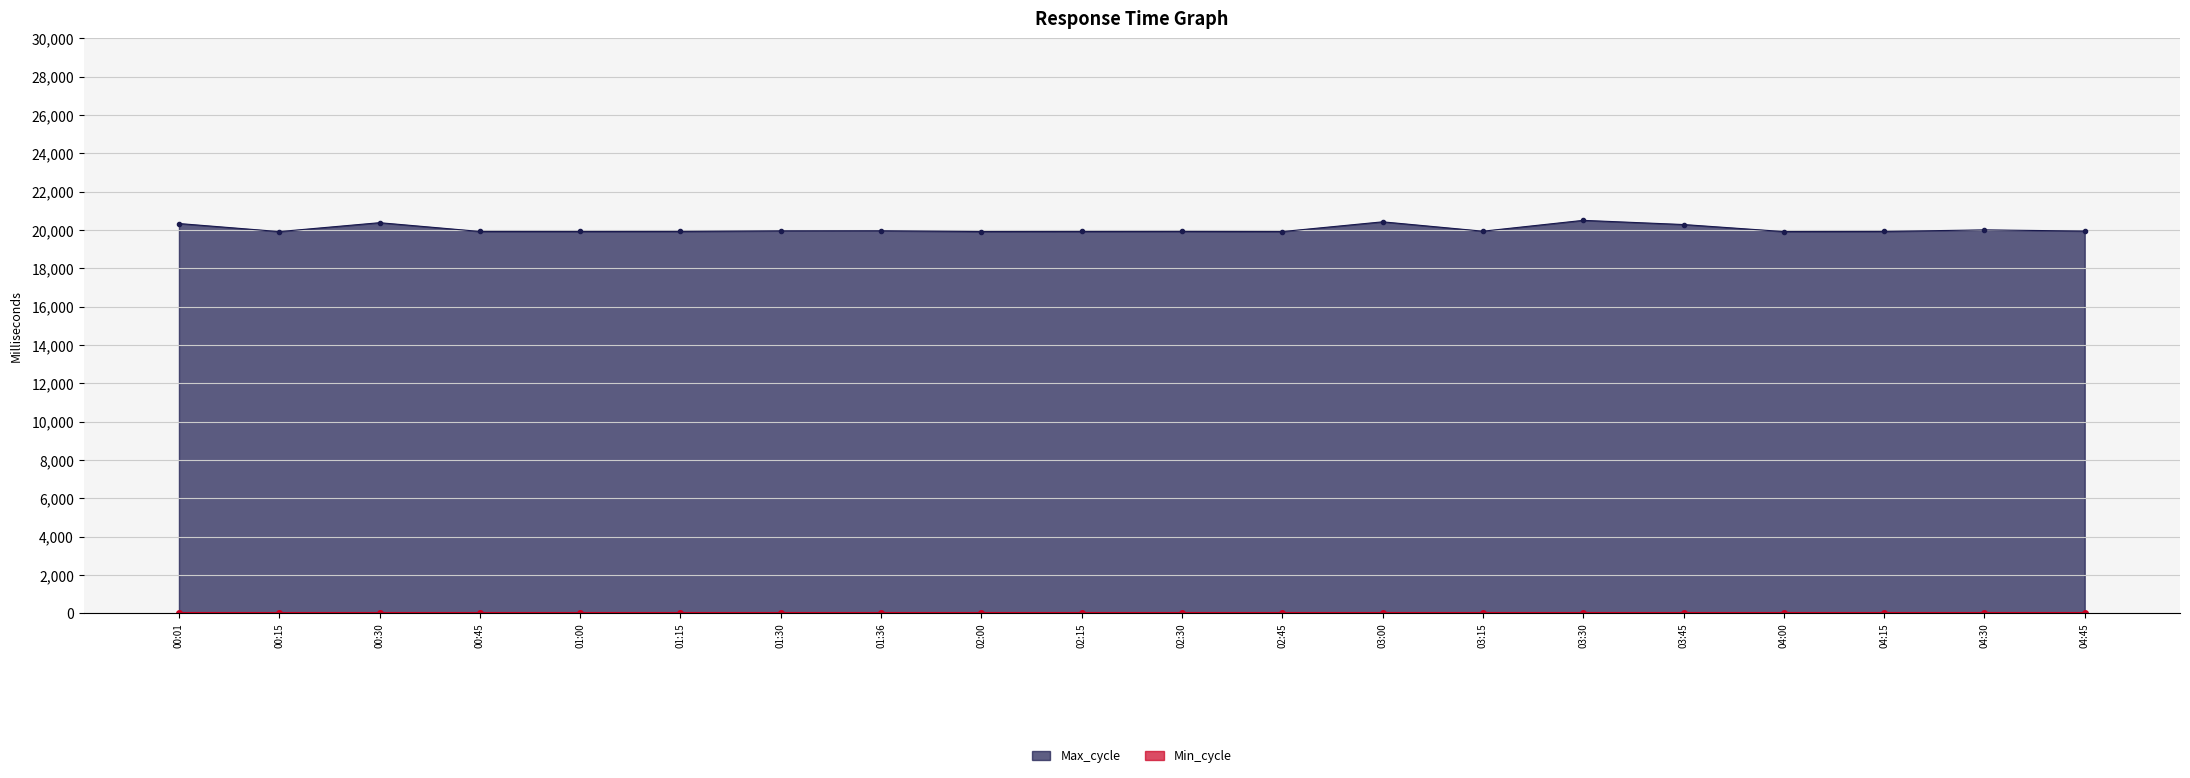

Which label corresponds to the smallest value in the chart?

00:15